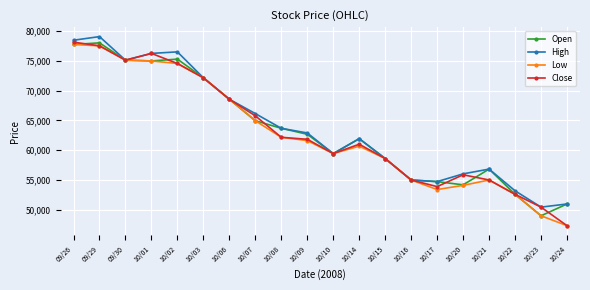

True or false: Close has more than 1 points higher than both neighbors.

True